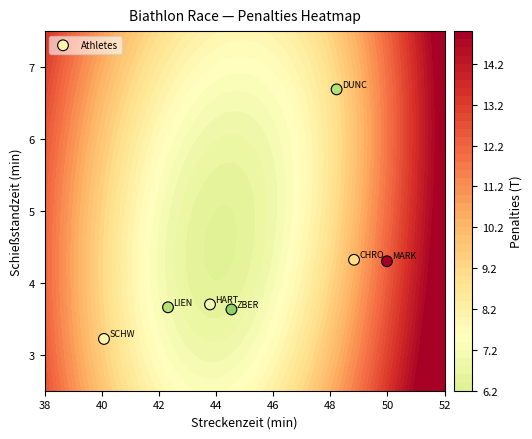

What is the minimum value shown in the chart?

3.2